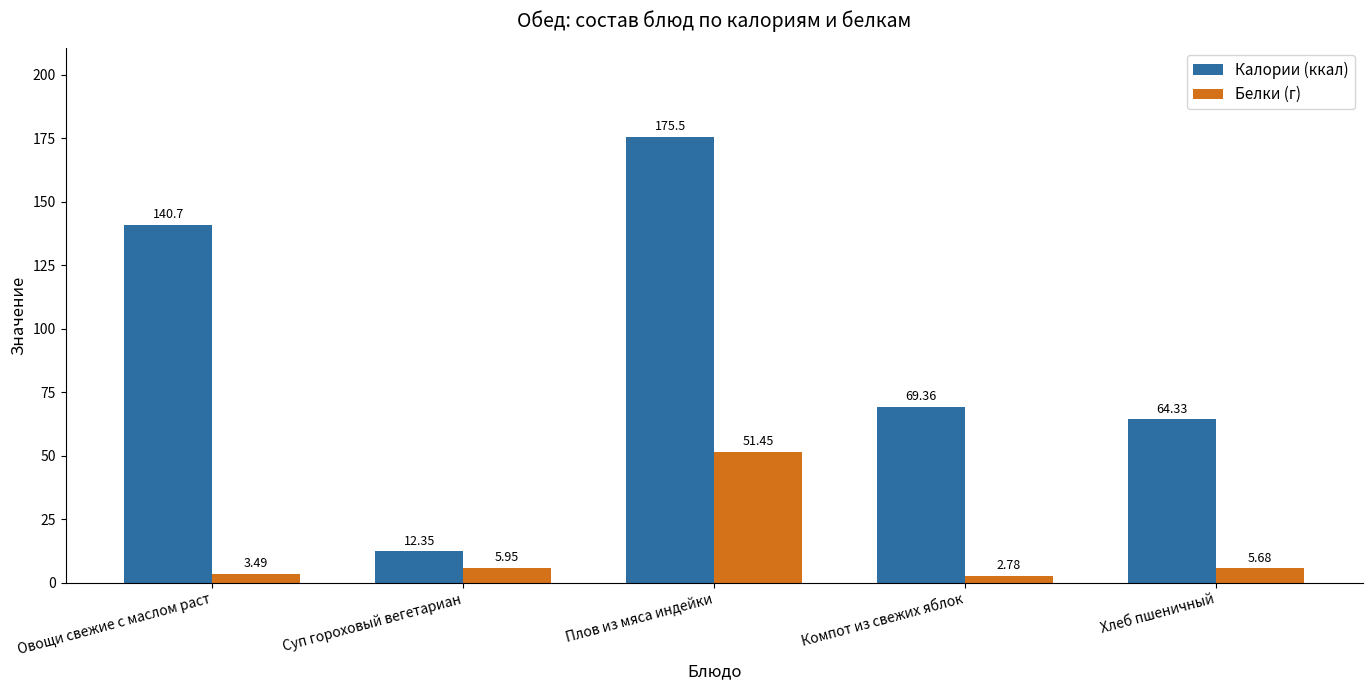

What is the value of the Калории (ккал) bar at the 1st from the left?

140.7